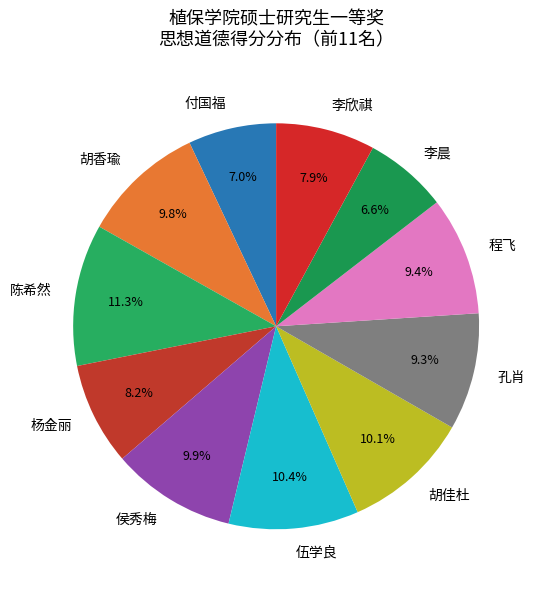

Does 付国福 account for over 50% of the chart?

No